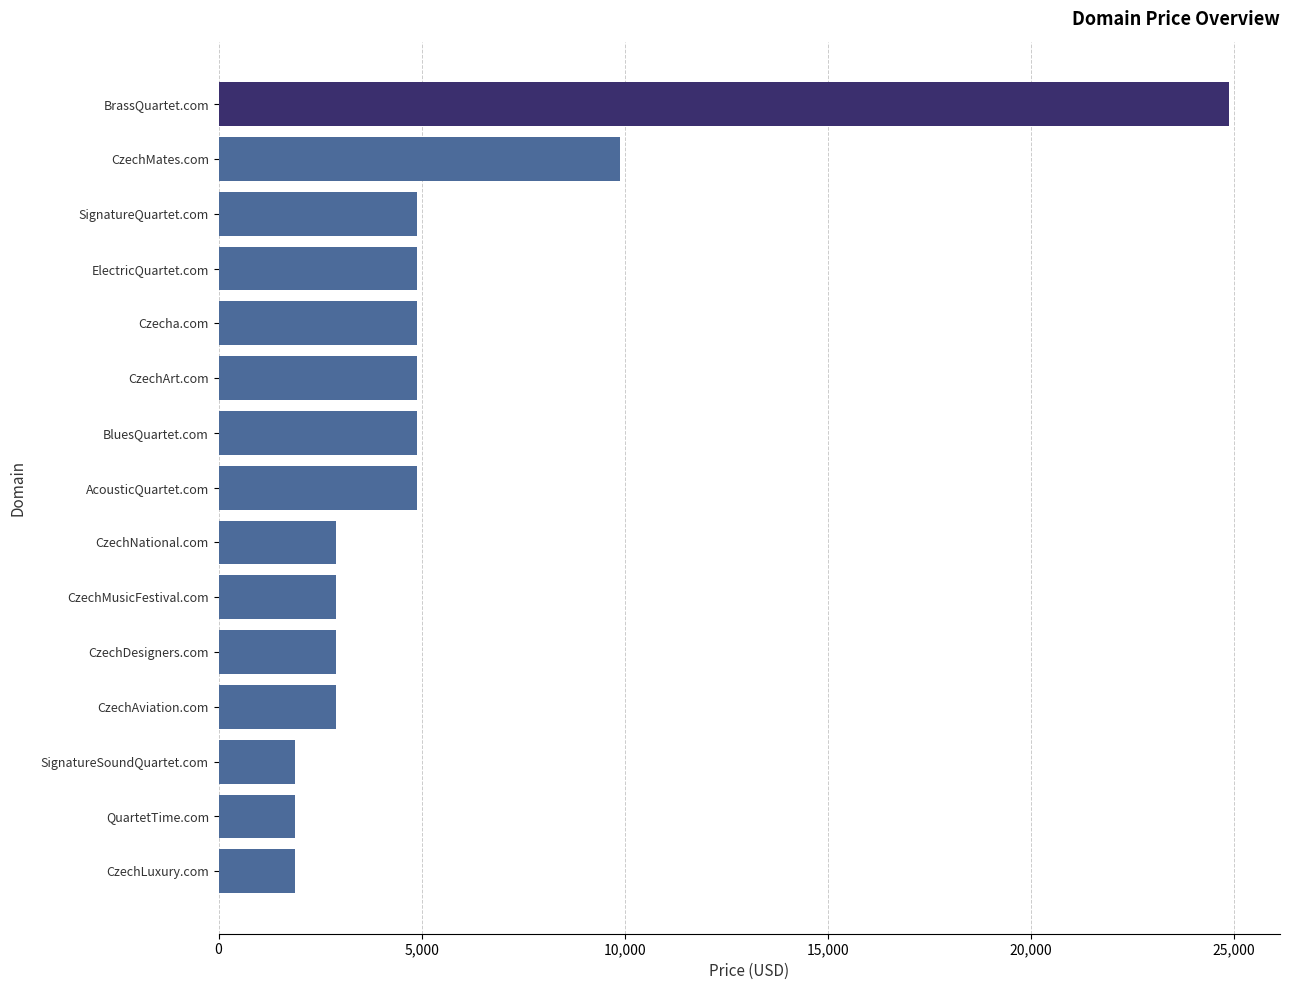

What is the label of the 10th bar from the bottom?

CzechArt.com